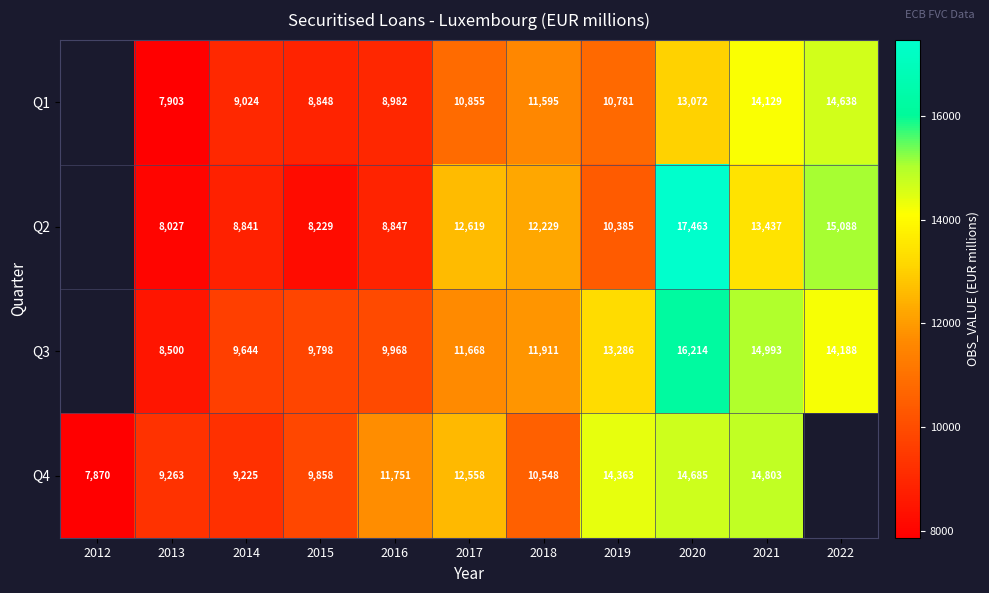

The Q2 series shows 3236.4 at 2018. True or false?

False